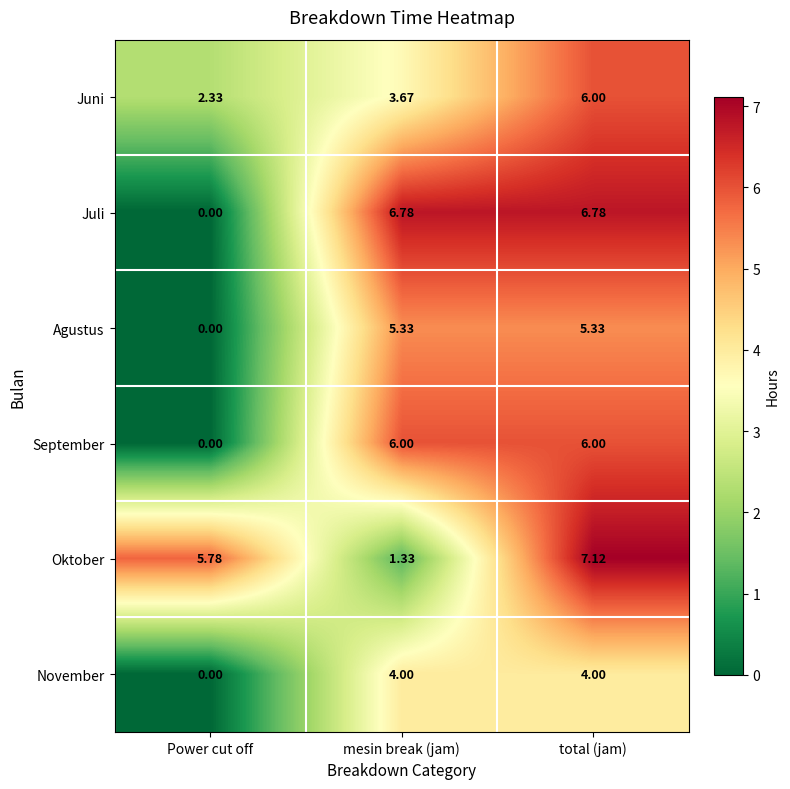

At which label is November closest to 2?

Power cut off